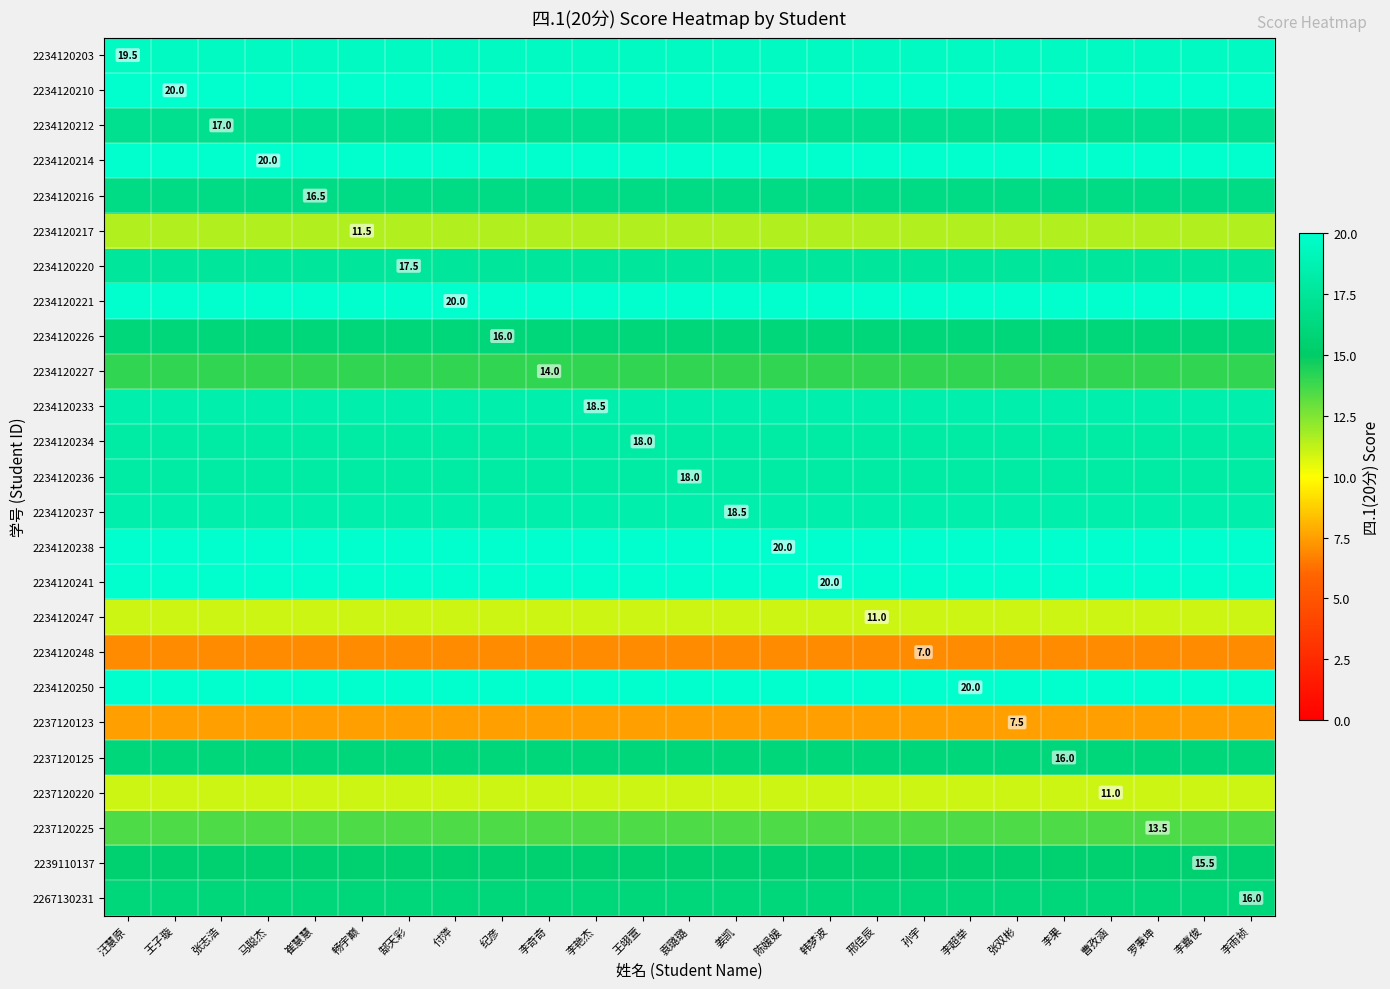

True or false: 2234120247 has a value of 18.0 at 邢佳辰.

False